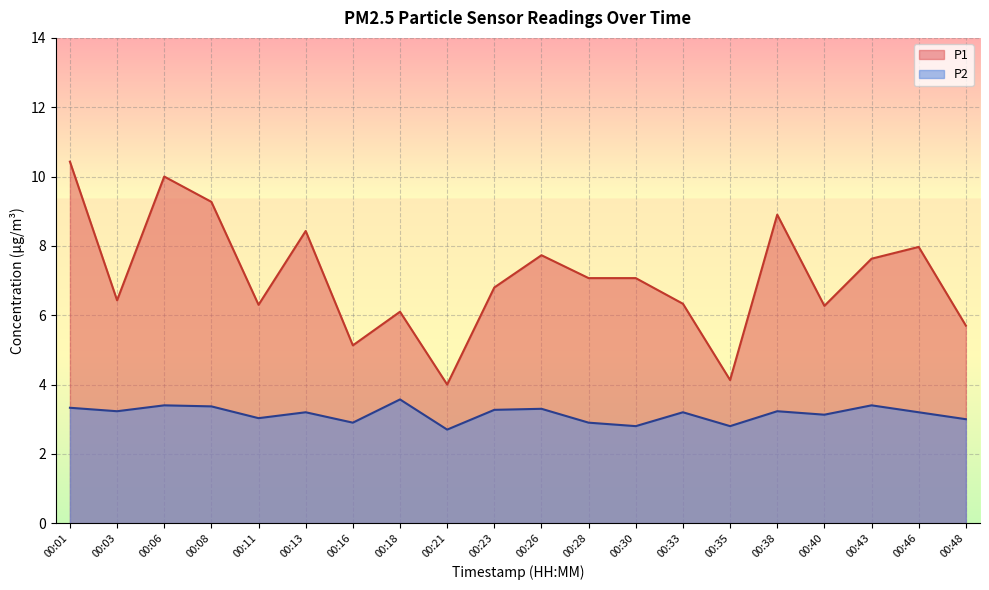

Where is P1 nearest to the value 7?

00:28